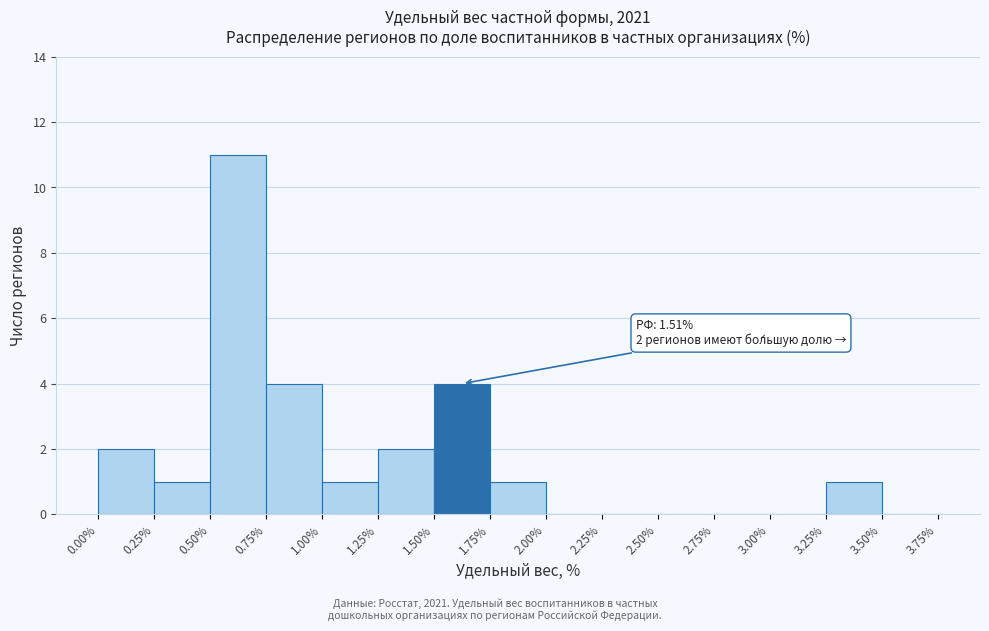

Over which range of the x-axis is the bar tallest?

0.50% to 0.75%